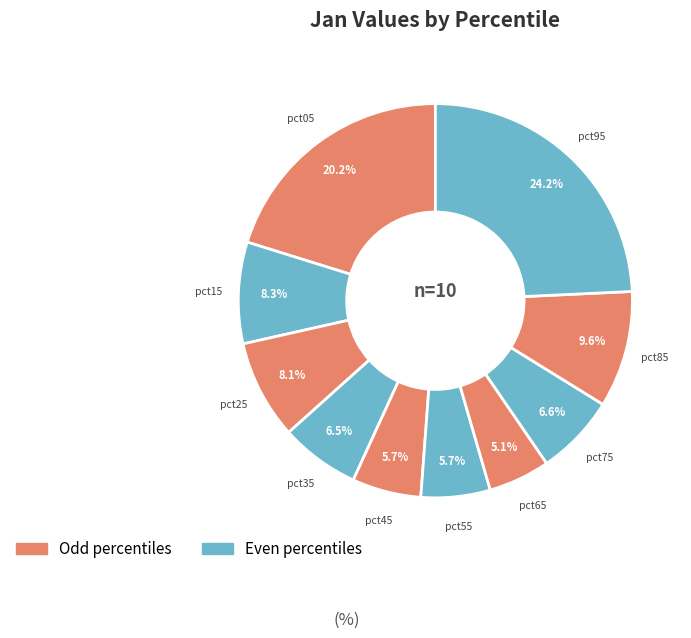

Which category has the biggest portion of the pie?

pct95